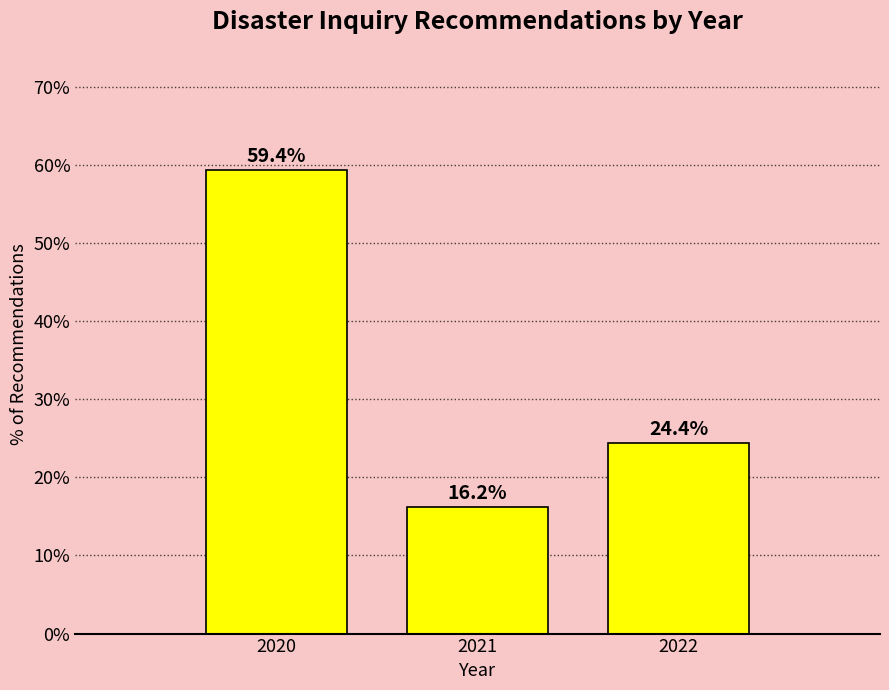

Rank the categories by value from highest to lowest.

2020, 2022, 2021